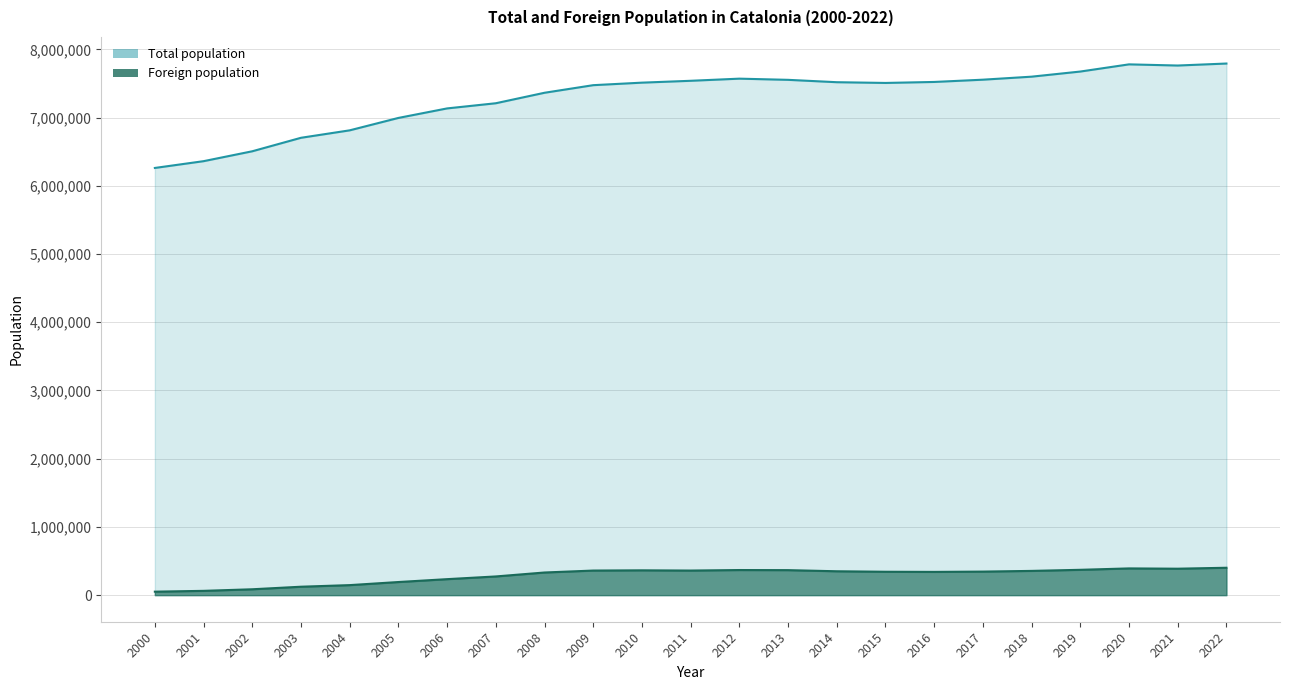

At which label is Foreign population closest to 226349?

2006